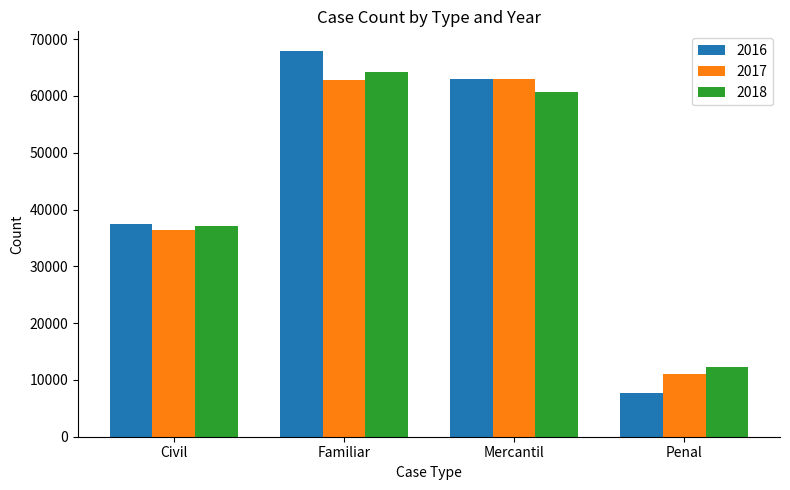

What is the smallest value displayed?

7661